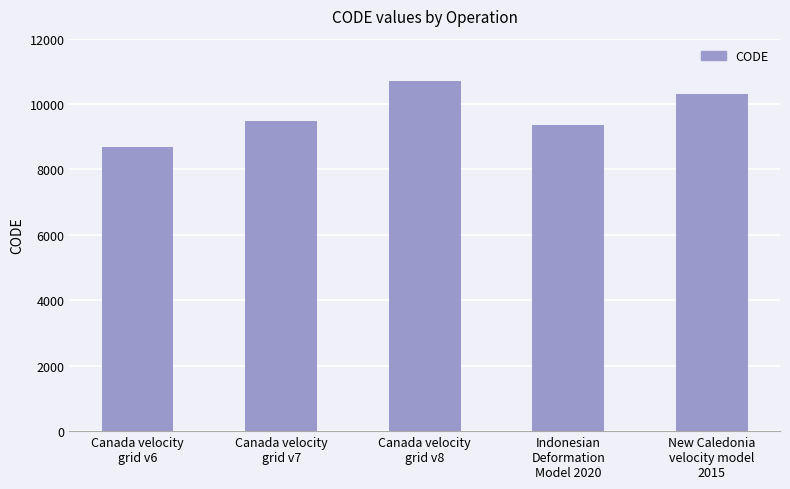

What is the sum of the values at Canada velocity
grid v7 and Canada velocity
grid v8?

20190